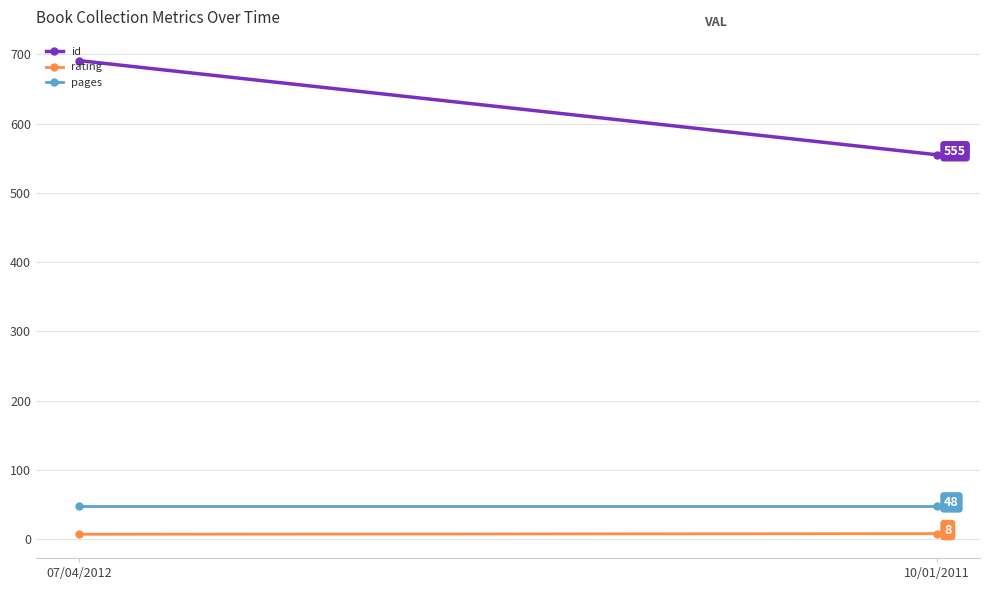

Is this an area chart (filled region under the line)?

No